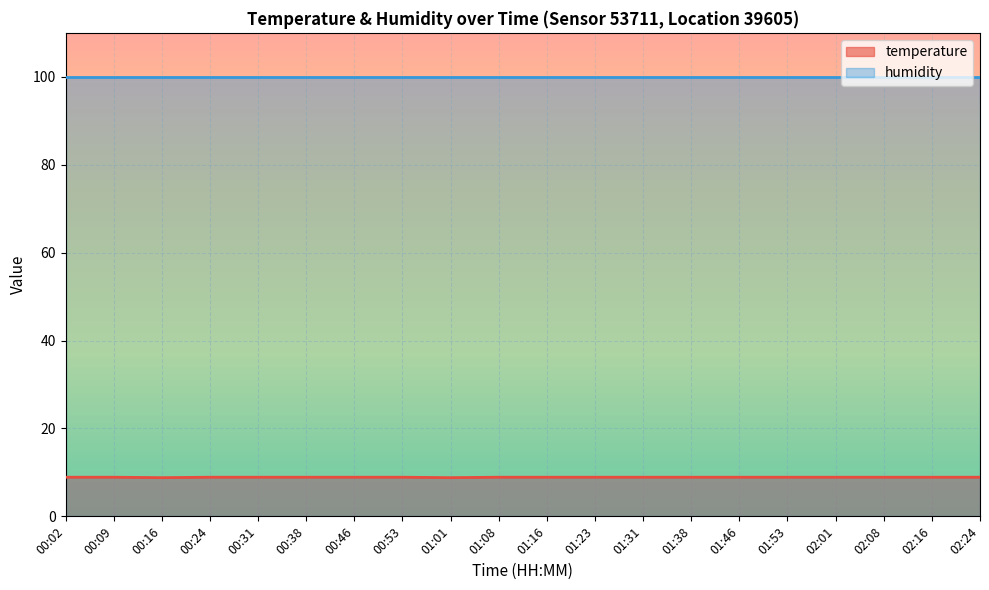

What is the greatest value displayed?

99.9